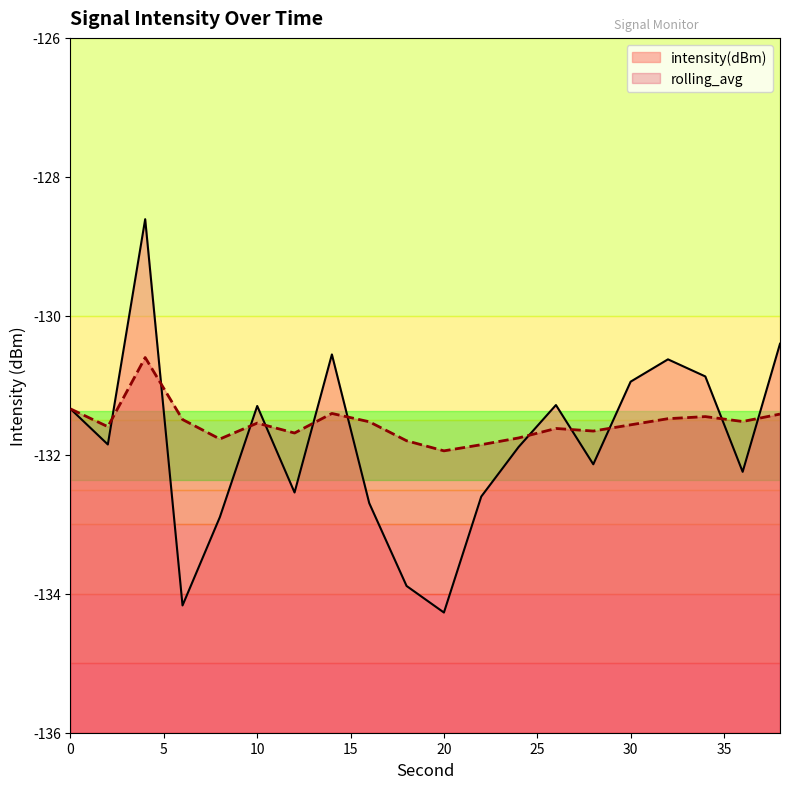

Reading right to left, transcribe all the data shown in this chart.

intensity(dBm): -130.4	-132.2	-130.9	-130.6	-130.9	-132.1	-131.3	-131.9	-132.6	-134.3	-133.9	-132.7	-130.6	-132.5	-131.3	-132.9	-134.2	-128.6	-131.9	-131.3
rolling_avg: -131.4	-131.5	-131.5	-131.5	-131.6	-131.7	-131.6	-131.8	-131.9	-131.9	-131.8	-131.5	-131.4	-131.7	-131.5	-131.8	-131.5	-130.6	-131.6	-131.3